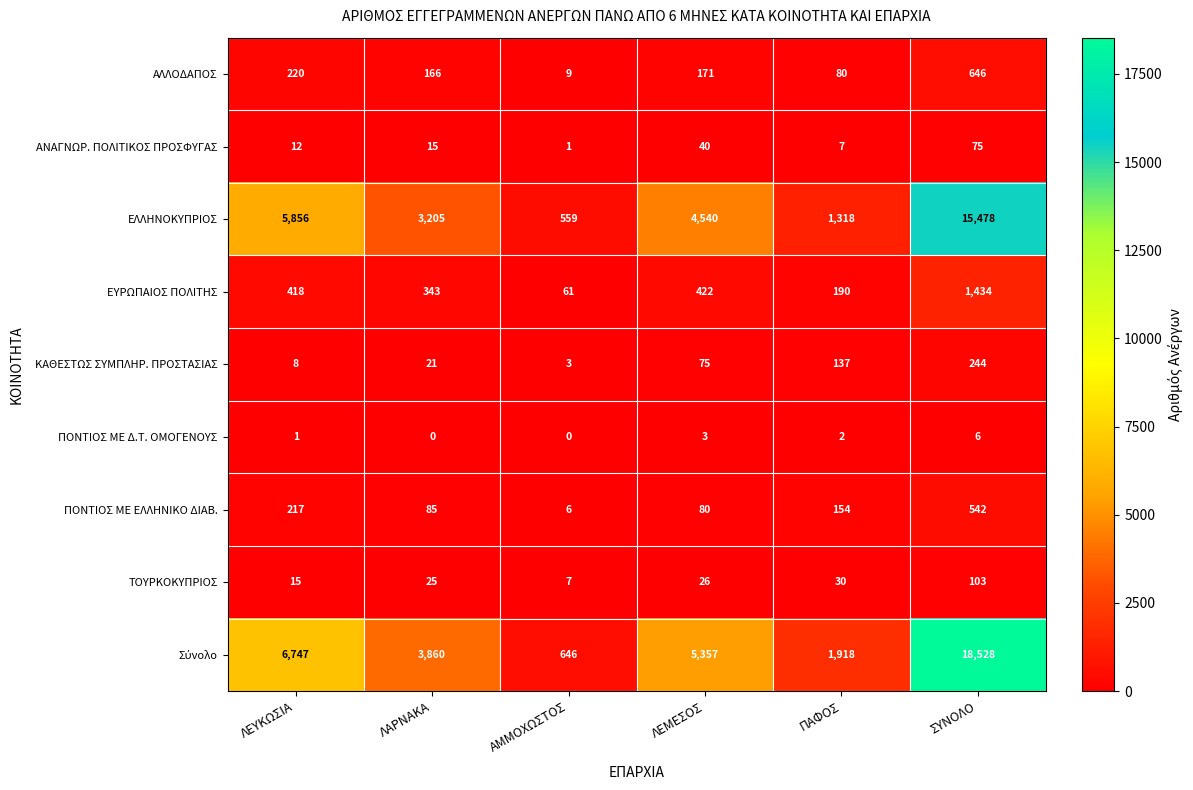

The value of ΤΟΥΡΚΟΚΥΠΡΙΟΣ at ΛΑΡΝΑΚΑ is 25. True or false?

True